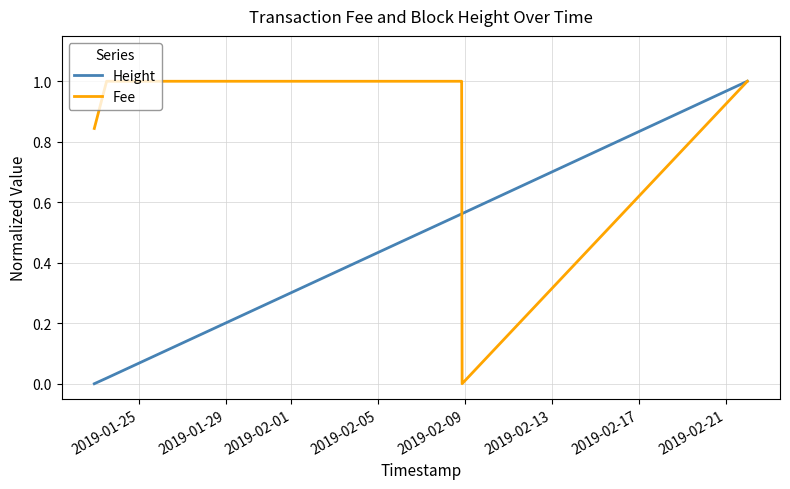

What is the value of the Fee point at the 19th from the left?

1.0